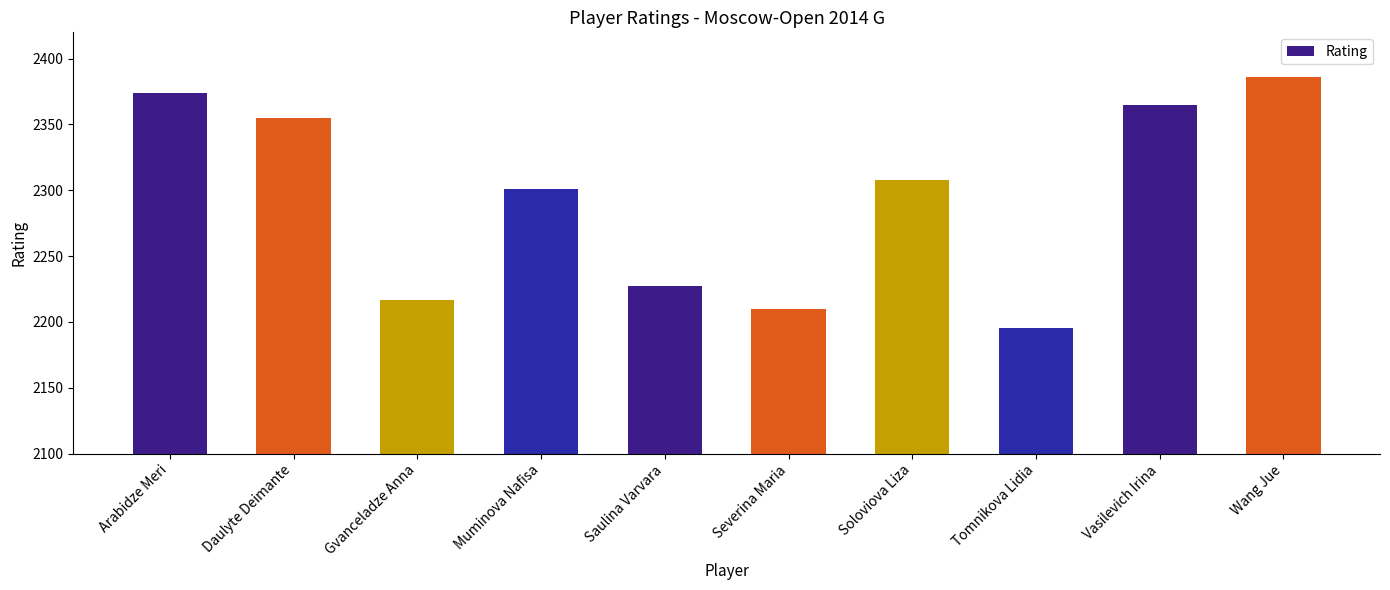

What is the average value?

2294